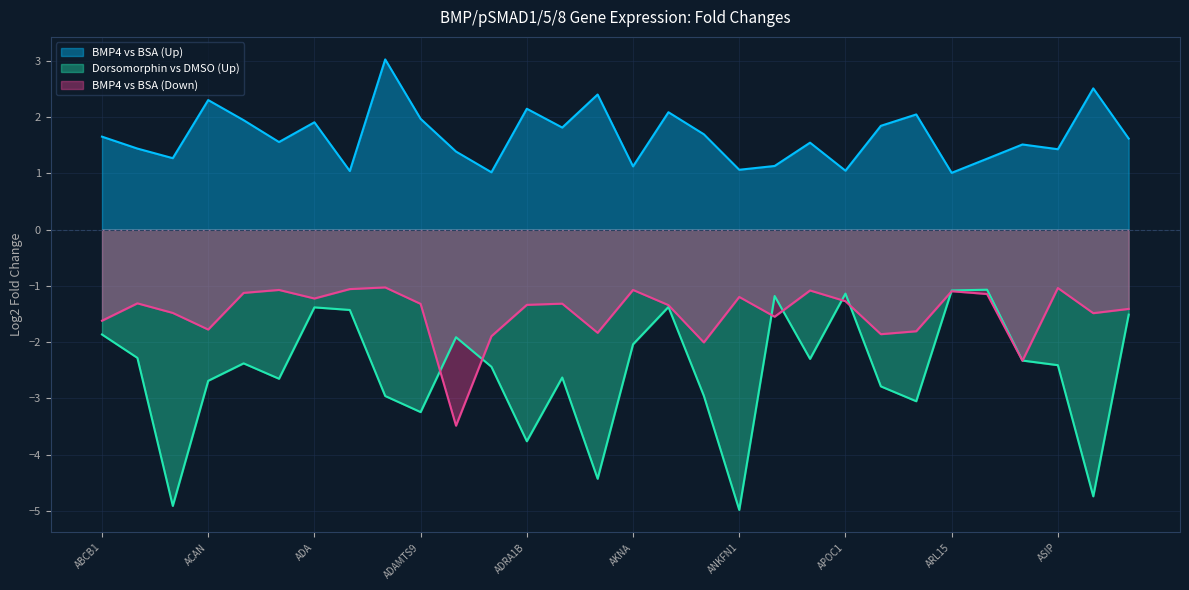

True or false: Dorsomorphin vs DMSO (Up) and BMP4 vs BSA (Up) intersect in this chart.

False